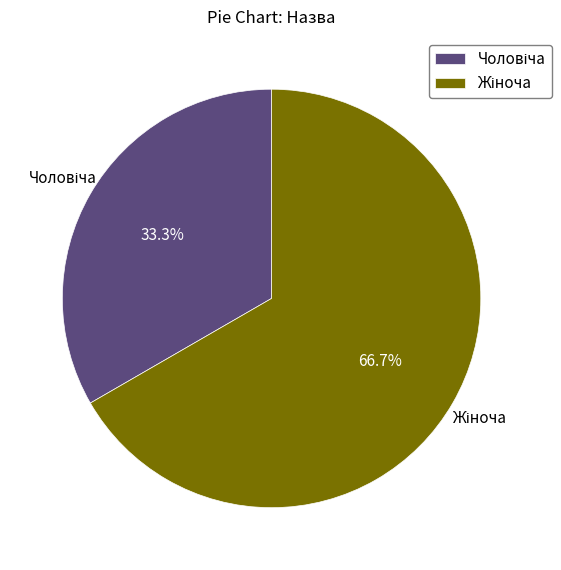

Does any single category account for the majority?

Yes